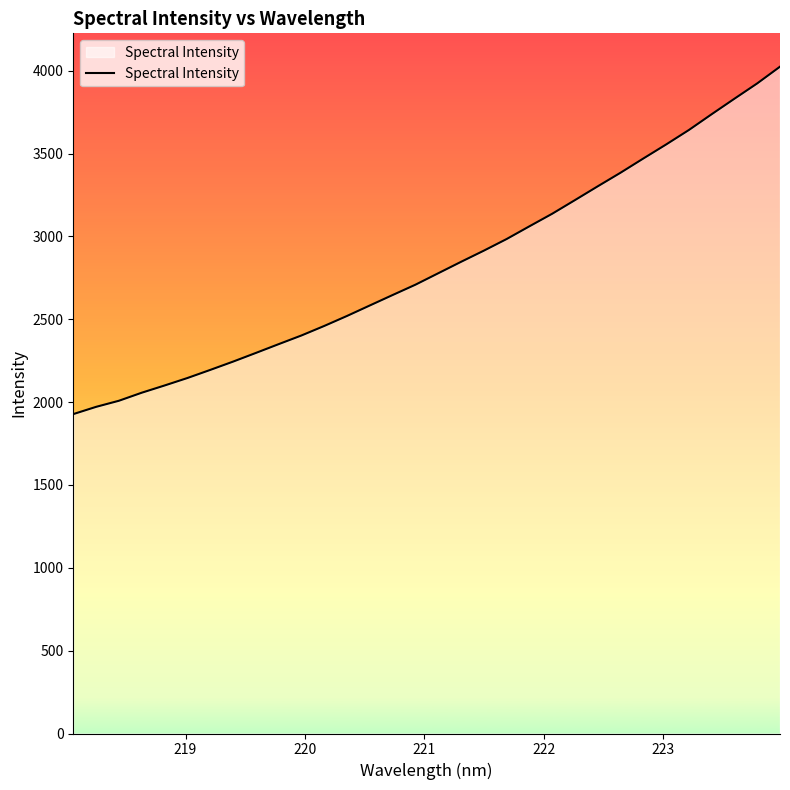

What is the minimum value shown in the chart?

1927.8